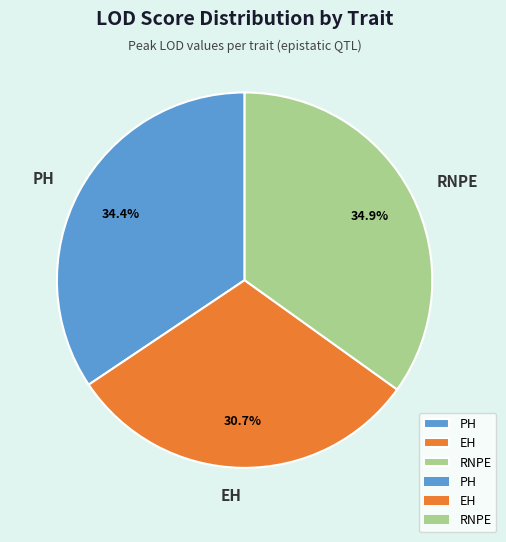

Approximately how many times larger is the value at PH compared to RNPE?

1.0